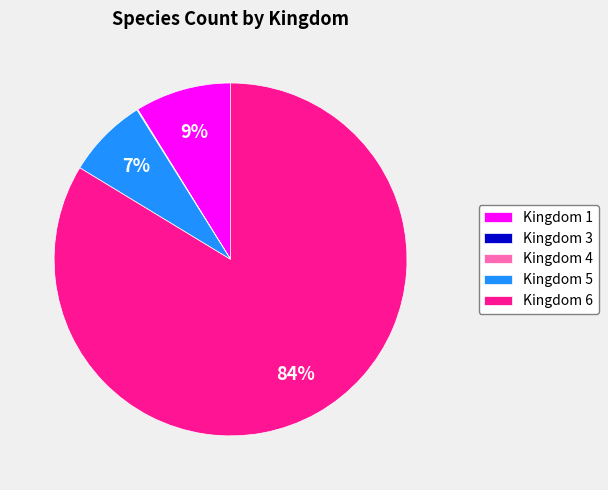

To the nearest percent, what portion does Kingdom 6 represent?

84%